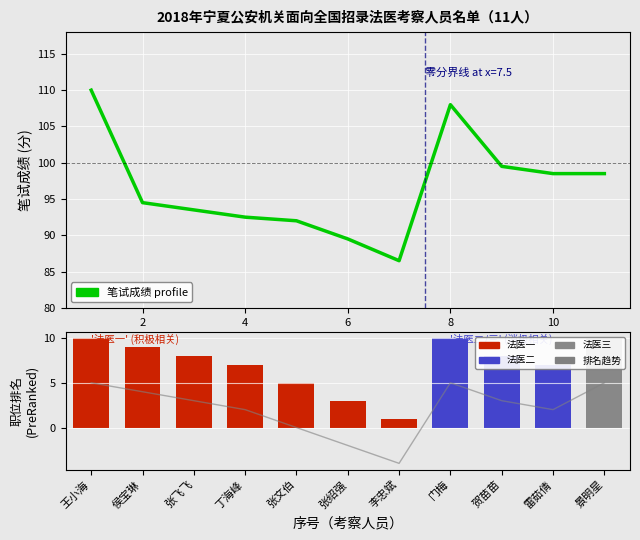

What is the value of the 职位排名 (倒序) bar at the 2nd from the left?

9.0